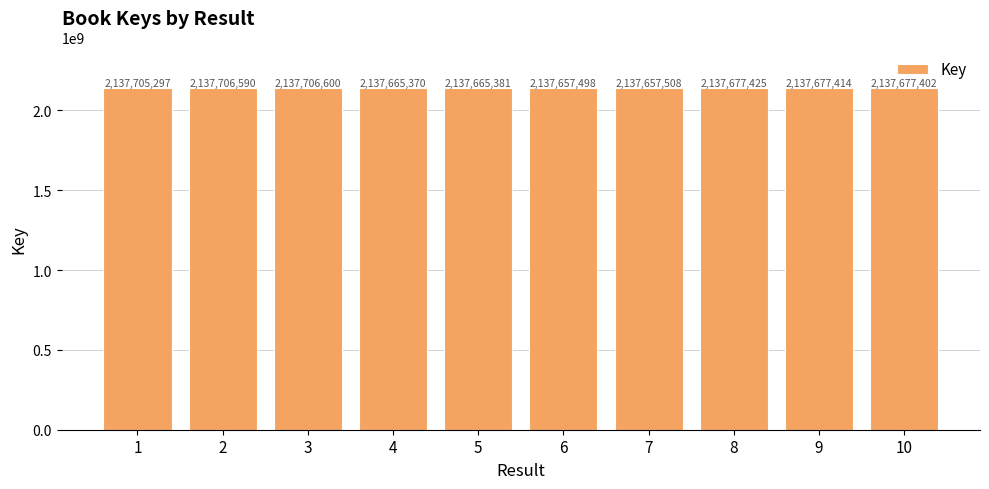

Approximately how many times larger is the value at 9 compared to 4?

1.0